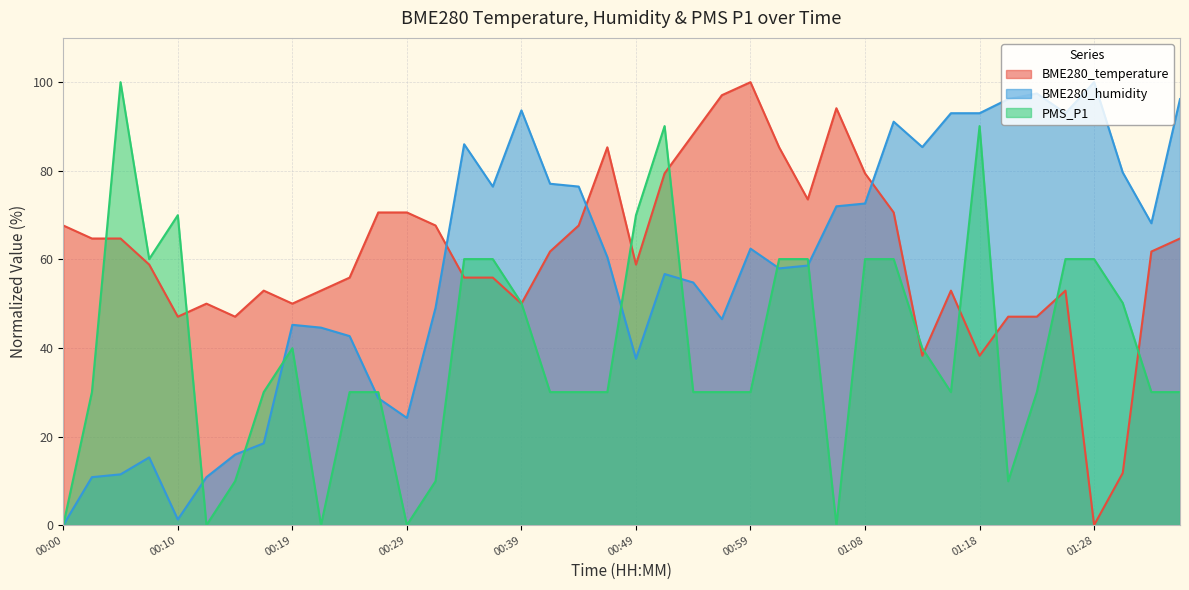

The BME280_temperature series shows 15.5 at 00:27. True or false?

False